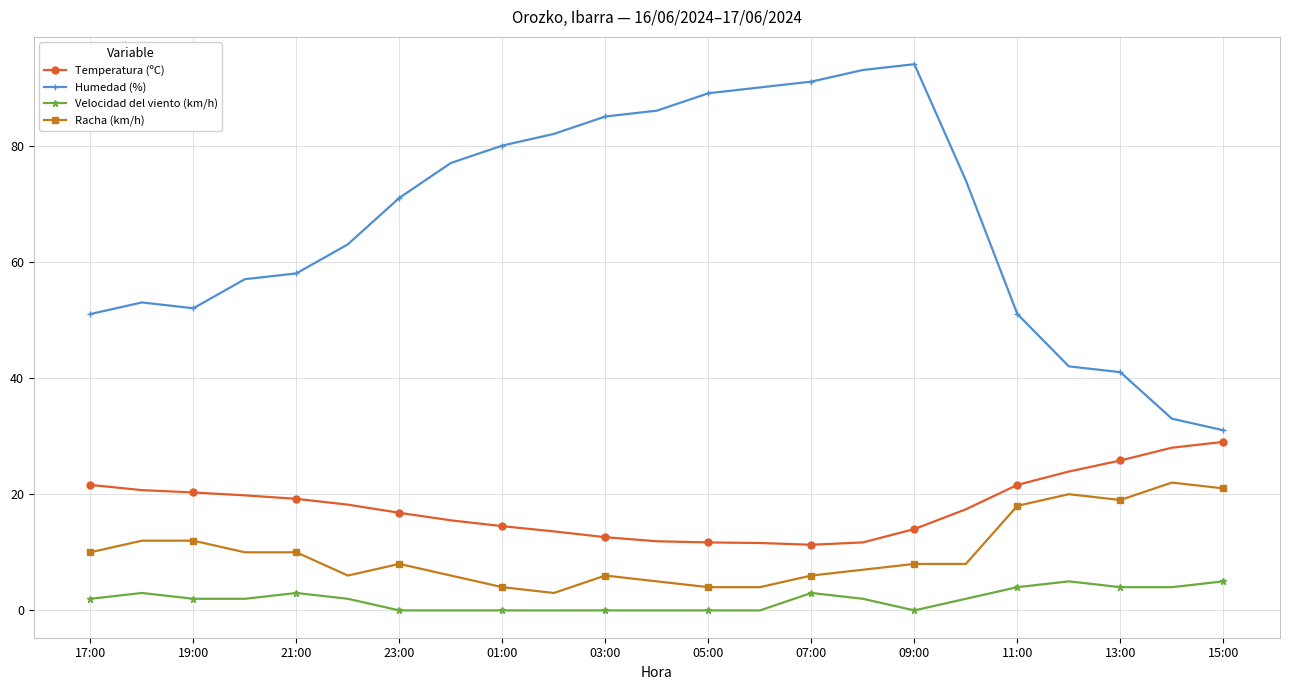

What is the greatest value displayed?

94.0